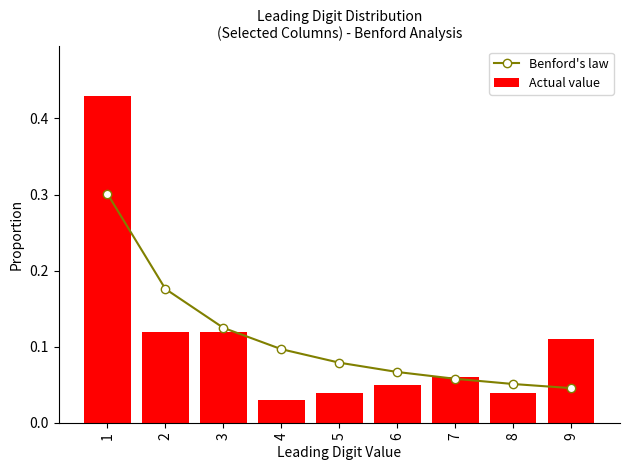

Reading right to left, extract all data points from this chart.

Benford's law: 0.0	0.1	0.1	0.1	0.1	0.1	0.1	0.2	0.3
Actual value: 0.1	0.0	0.1	0.1	0.0	0.0	0.1	0.1	0.4